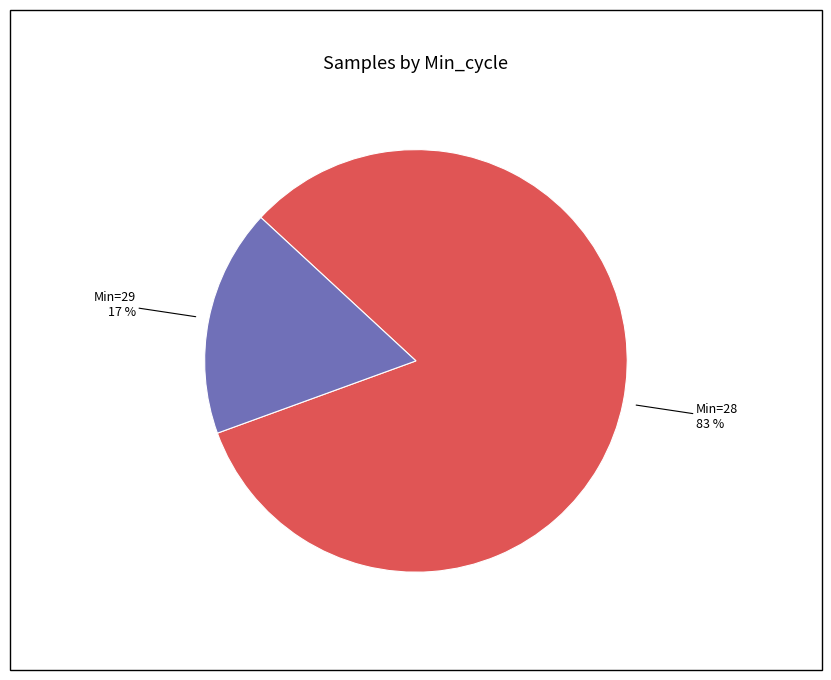

Is there any slice that represents more than half of the pie?

Yes